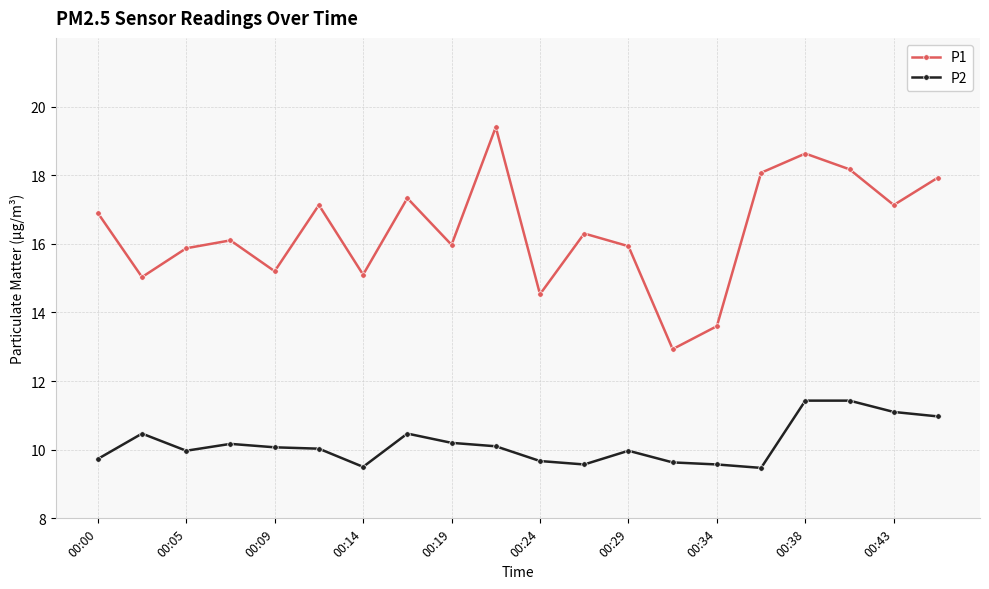

Rank the series by their maximum value, from lowest to highest.

P2, P1